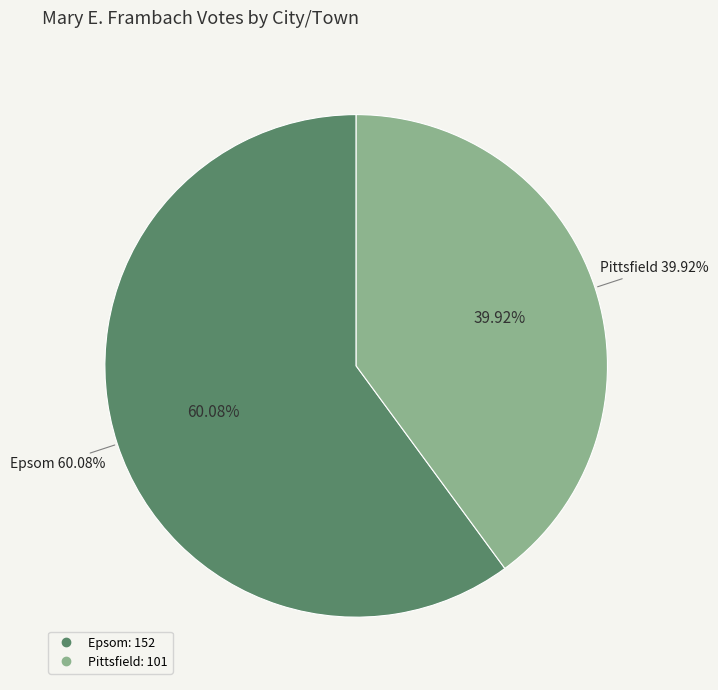

To the nearest percent, what is the average slice percentage?

50%